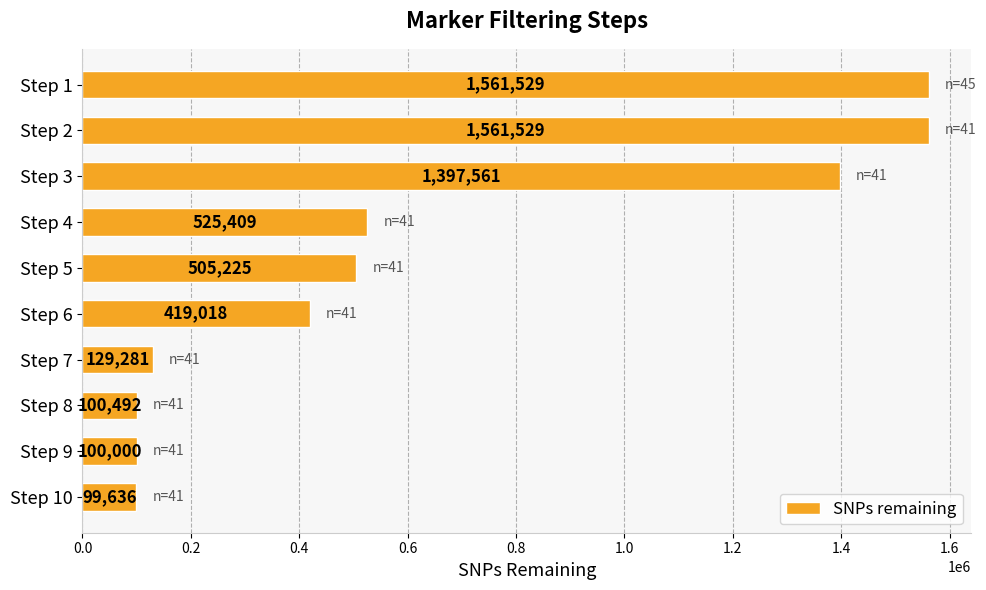

Read the value at Step 6, to the nearest 10.

419020